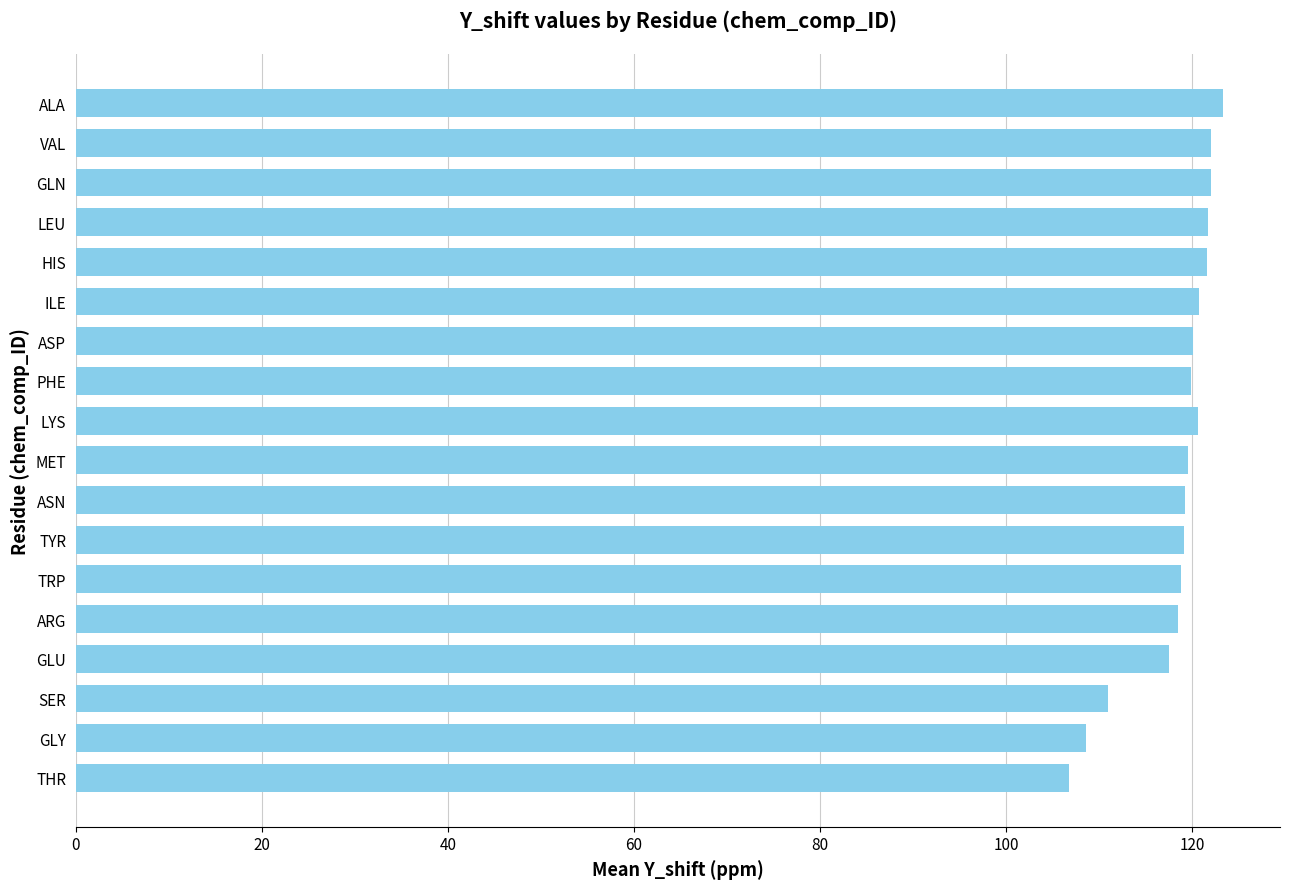

Approximately how many times larger is the value at ASN compared to ALA?

1.0